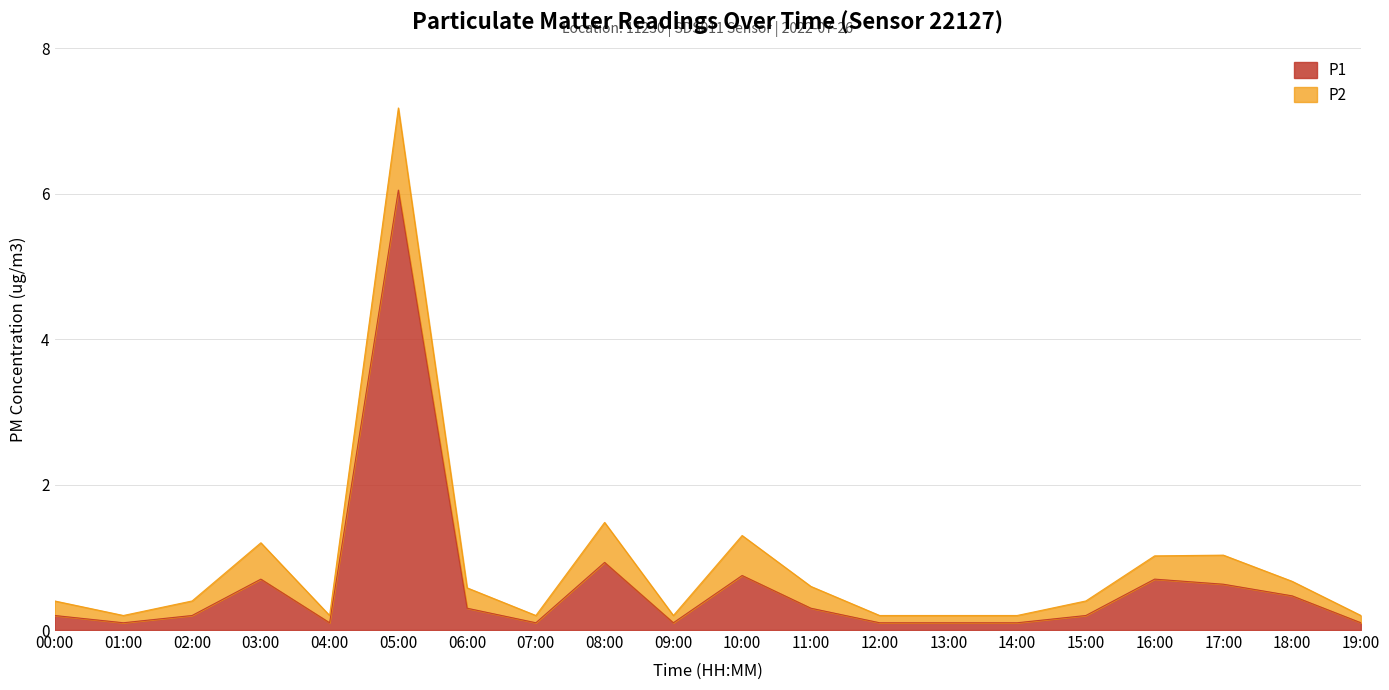

What is the label of the 13th point from the left?

12:00